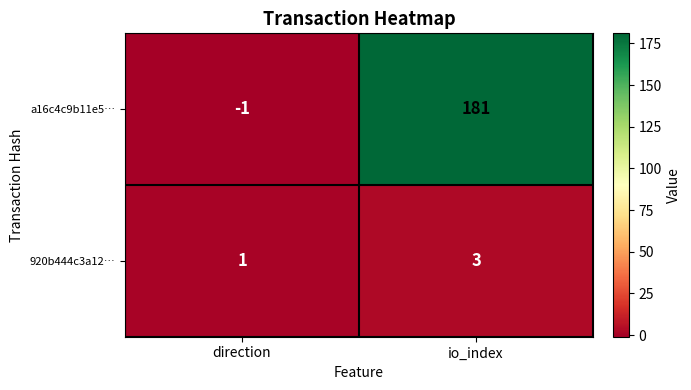

Rank the series at io_index from lowest to highest value.

920b444c3a12…, a16c4c9b11e5…